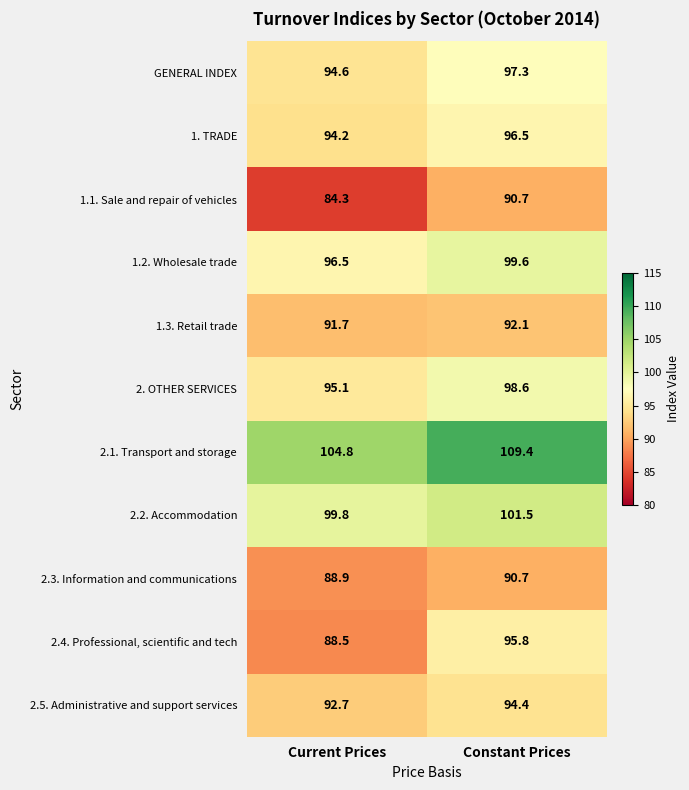

Reading left to right, extract all data points from this chart.

GENERAL INDEX: Current Prices=94.6	Constant Prices=97.3
1. TRADE: Current Prices=94.2	Constant Prices=96.5
1.1. Sale and repair of vehicles: Current Prices=84.3	Constant Prices=90.7
1.2. Wholesale trade: Current Prices=96.5	Constant Prices=99.6
1.3. Retail trade: Current Prices=91.7	Constant Prices=92.1
2. OTHER SERVICES: Current Prices=95.1	Constant Prices=98.6
2.1. Transport and storage: Current Prices=104.8	Constant Prices=109.4
2.2. Accommodation: Current Prices=99.8	Constant Prices=101.5
2.3. Information and communications: Current Prices=88.9	Constant Prices=90.7
2.4. Professional, scientific and tech: Current Prices=88.5	Constant Prices=95.8
2.5. Administrative and support services: Current Prices=92.7	Constant Prices=94.4